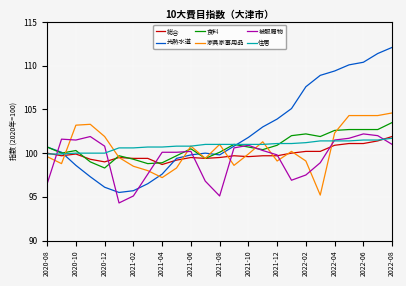

What is the greatest value displayed?

112.1